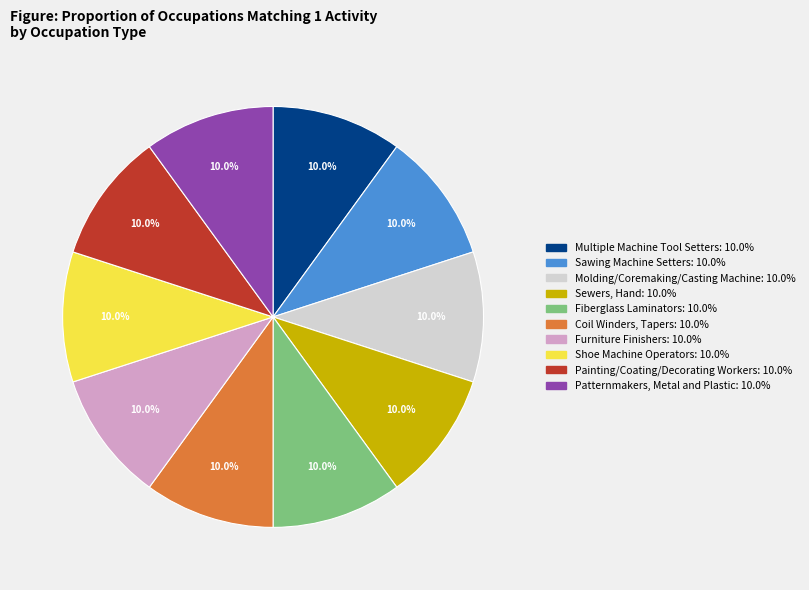

Approximately how many times larger is the value at Painting/Coating/Decorating Workers compared to Patternmakers, Metal and Plastic?

1.0